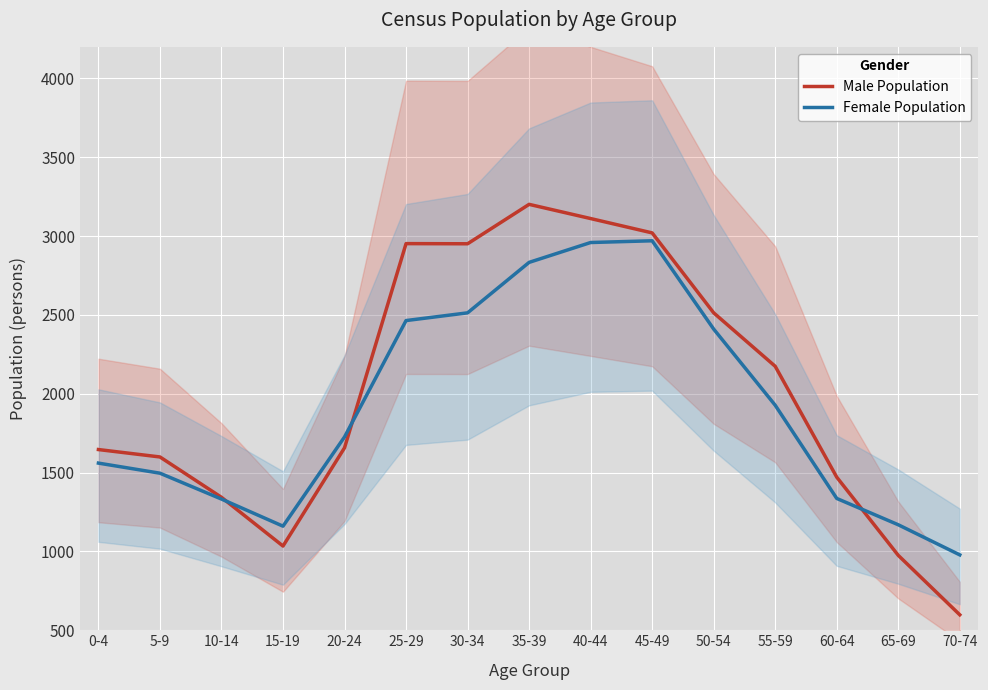

What is the approximate value of Male Population at 20-24, to the nearest 50?

1650